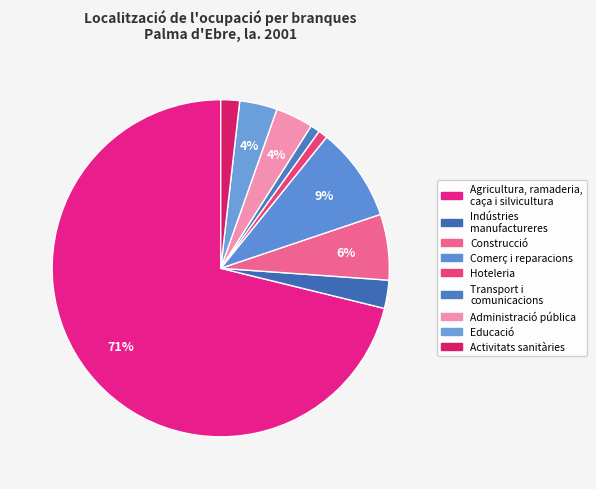

To the nearest percent, what is the average slice percentage?

11%